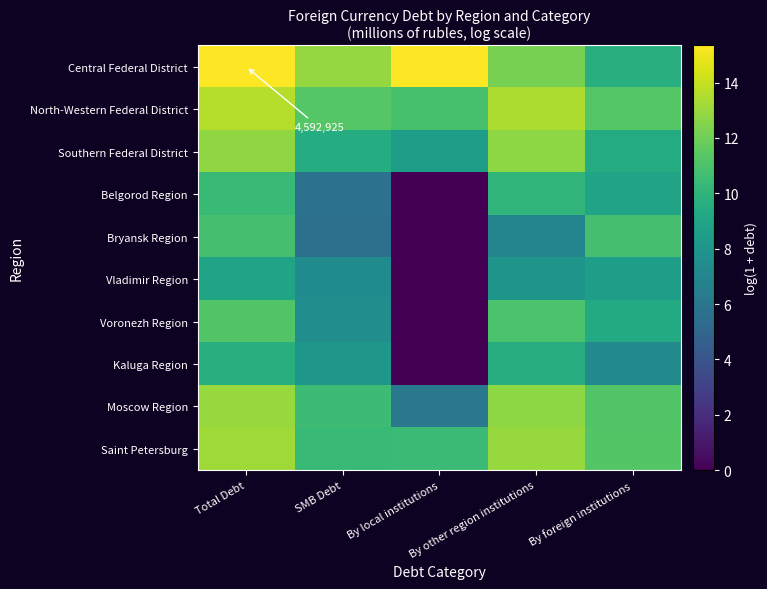

How many values in Belgorod Region are above zero?

4